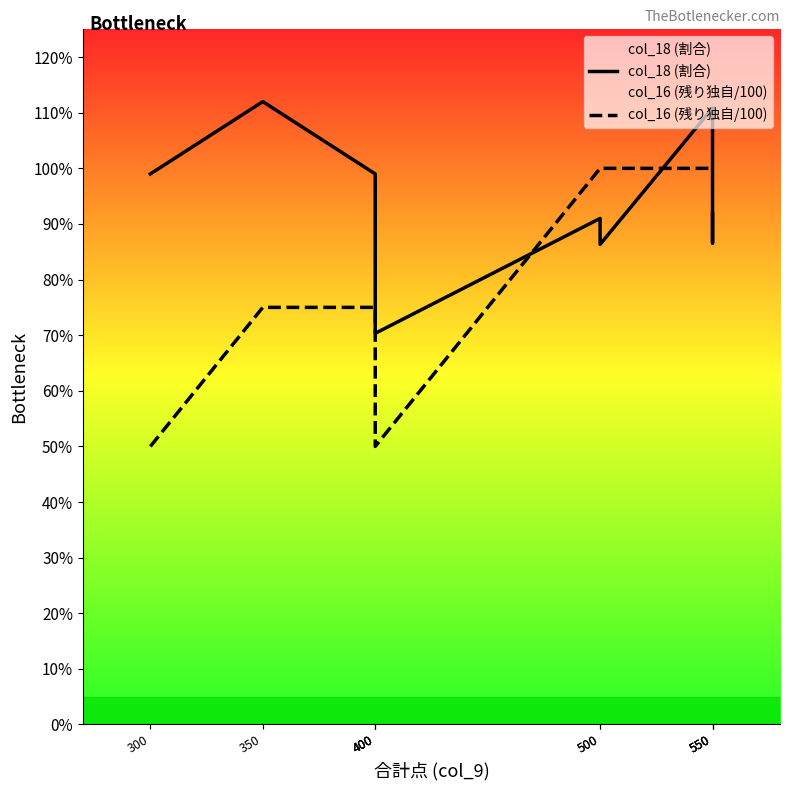

Reading right to left, what are all the values shown in this chart?

col_18 (割合): 550=0.9	550=0.9	550=1.1	500=0.9	500=0.9	400=0.7	400=0.9	400=1.0	350=1.1	300=1.0
col_16 (残り独自/100): 550=1.0	550=1.0	550=1.0	500=1.0	500=1.0	400=0.5	400=0.8	400=0.8	350=0.8	300=0.5